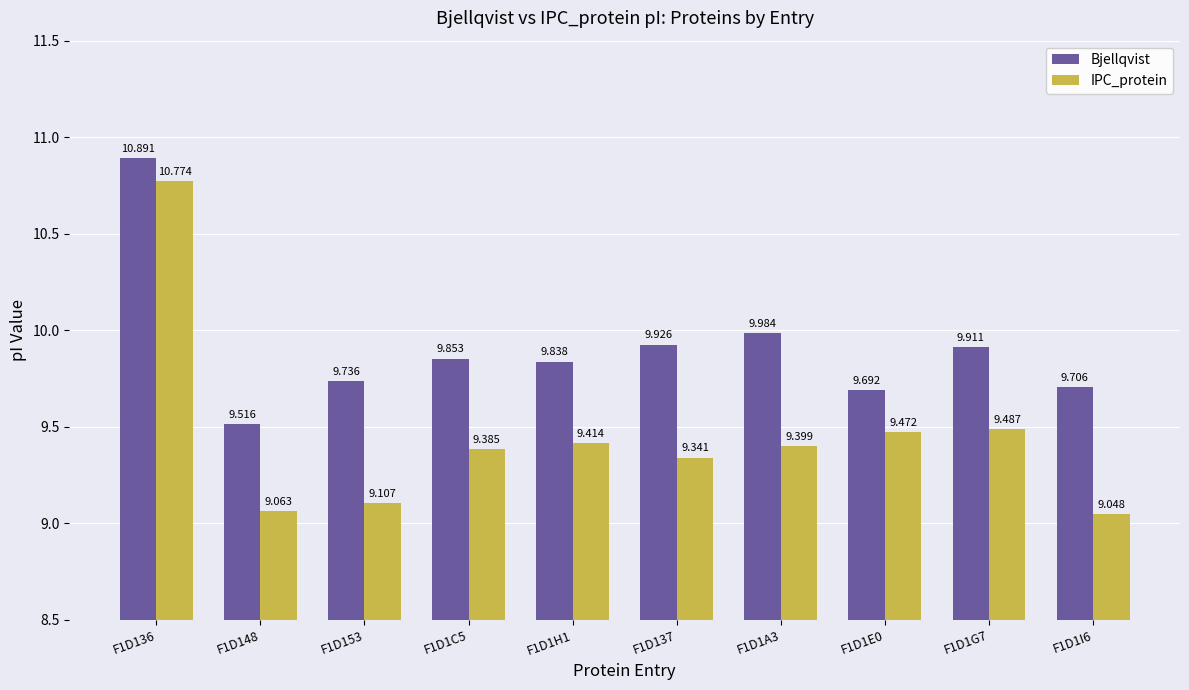

Rank the series by their average value, from lowest to highest.

IPC_protein, Bjellqvist